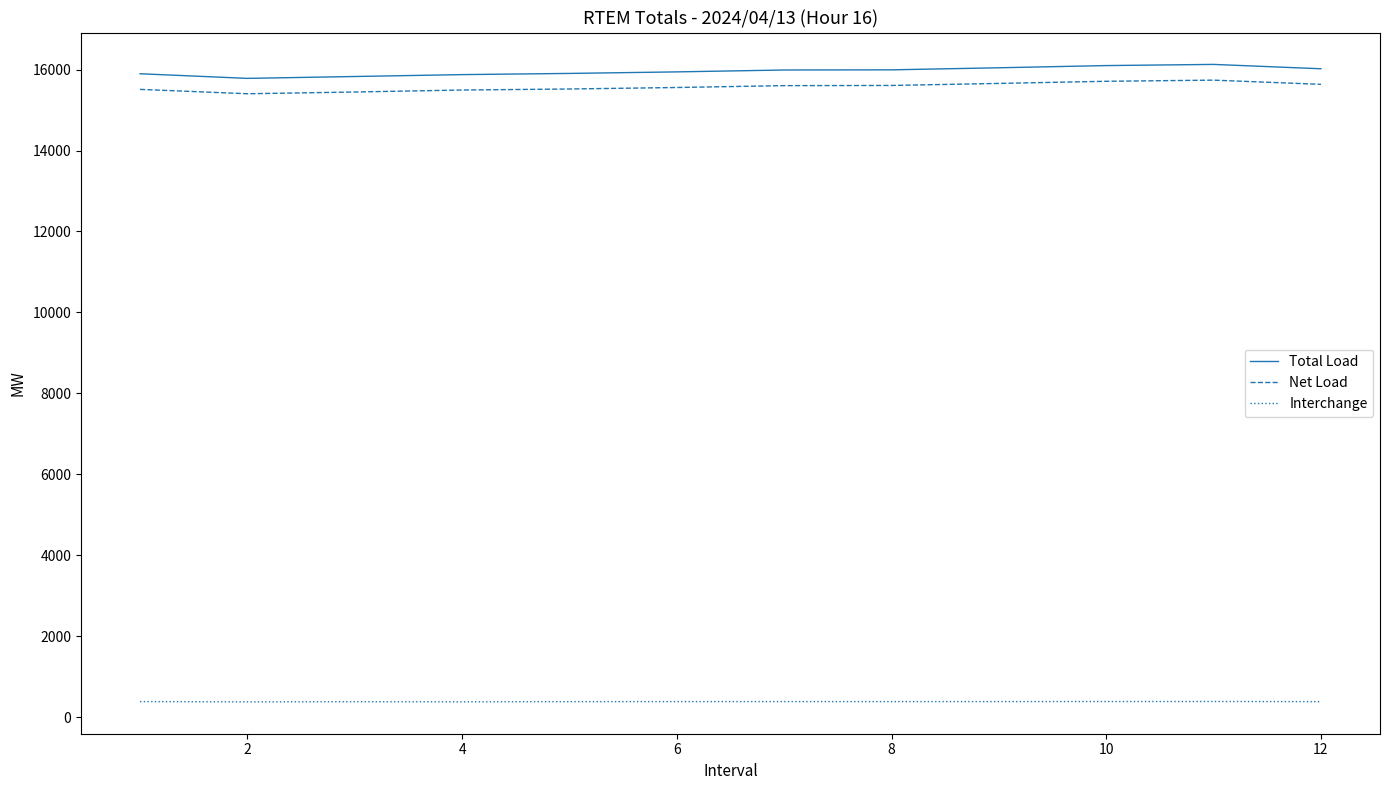

True or false: Net Load and Interchange cross at least once.

False